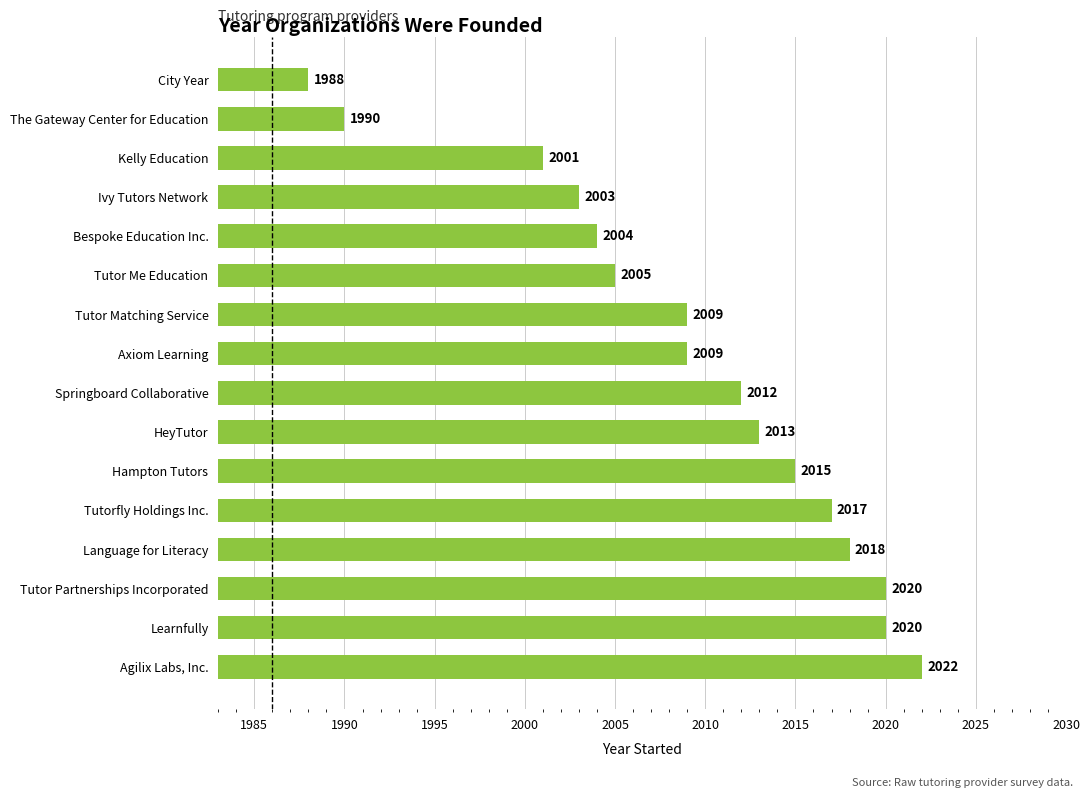

Reading bottom to top, transcribe all the data shown in this chart.

2022	2020	2020	2018	2017	2015	2013	2012	2009	2009	2005	2004	2003	2001	1990	1988